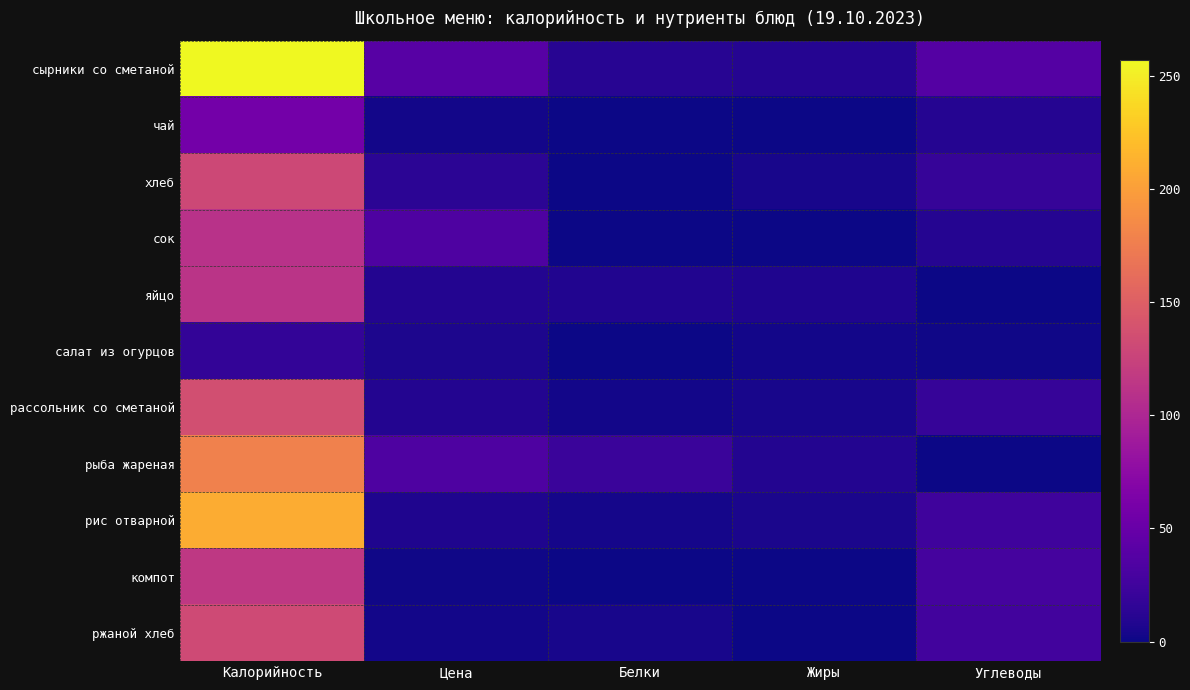

Reading left to right, list all the values displayed in this chart.

сырники со сметаной: Калорийность=257.0	Цена=40.1	Белки=12.0	Жиры=11.0	Углеводы=38.0
чай: Калорийность=58.0	Цена=2.8	Белки=0.0	Жиры=0.0	Углеводы=11.0
хлеб: Калорийность=130.0	Цена=13.9	Белки=1.0	Жиры=5.0	Углеводы=20.0
сок: Калорийность=110.0	Цена=34.0	Белки=0.0	Жиры=0.0	Углеводы=11.0
яйцо: Калорийность=112.0	Цена=9.9	Белки=9.0	Жиры=8.0	Углеводы=1.0
салат из огурцов: Калорийность=18.0	Цена=7.0	Белки=0.0	Жиры=3.0	Углеводы=2.0
рассольник со сметаной: Калорийность=136.0	Цена=9.5	Белки=3.0	Жиры=5.0	Углеводы=20.0
рыба жареная: Калорийность=178.0	Цена=33.8	Белки=22.0	Жиры=10.0	Углеводы=0.0
рис отварной: Калорийность=209.0	Цена=7.3	Белки=4.0	Жиры=6.0	Углеводы=25.0
компот: Калорийность=116.0	Цена=2.0	Белки=1.0	Жиры=0.0	Углеводы=29.0
ржаной хлеб: Калорийность=132.0	Цена=2.3	Белки=5.0	Жиры=1.0	Углеводы=27.0